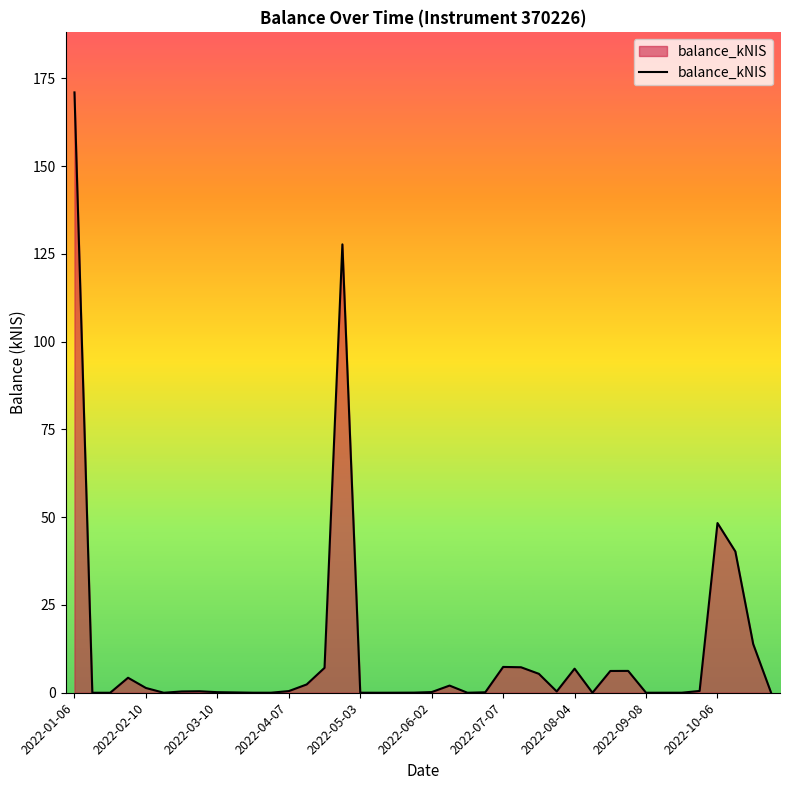

What is the sum of all values?

460.3